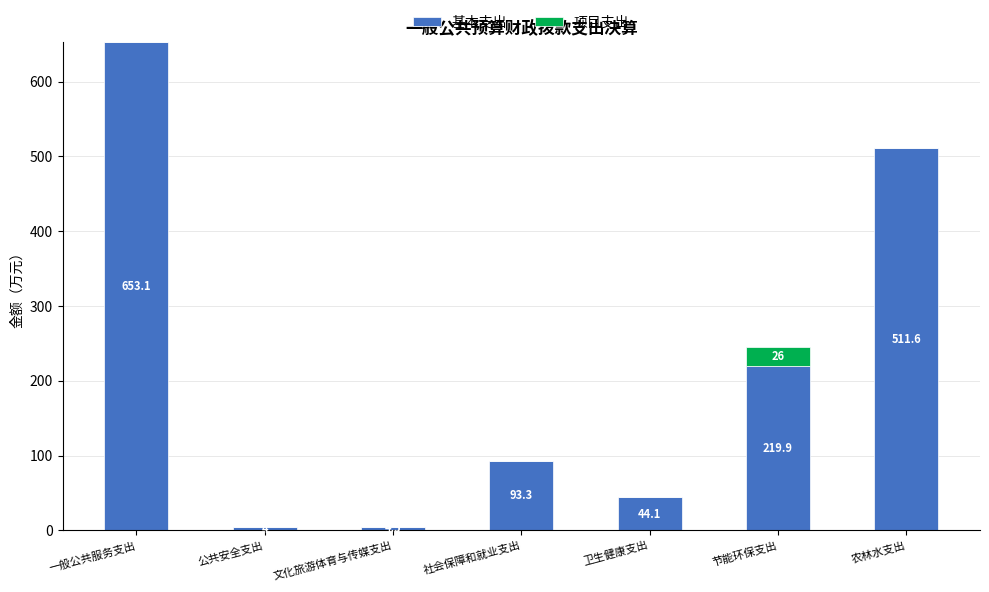

At which category is the sum across all series the highest?

一般公共服务支出